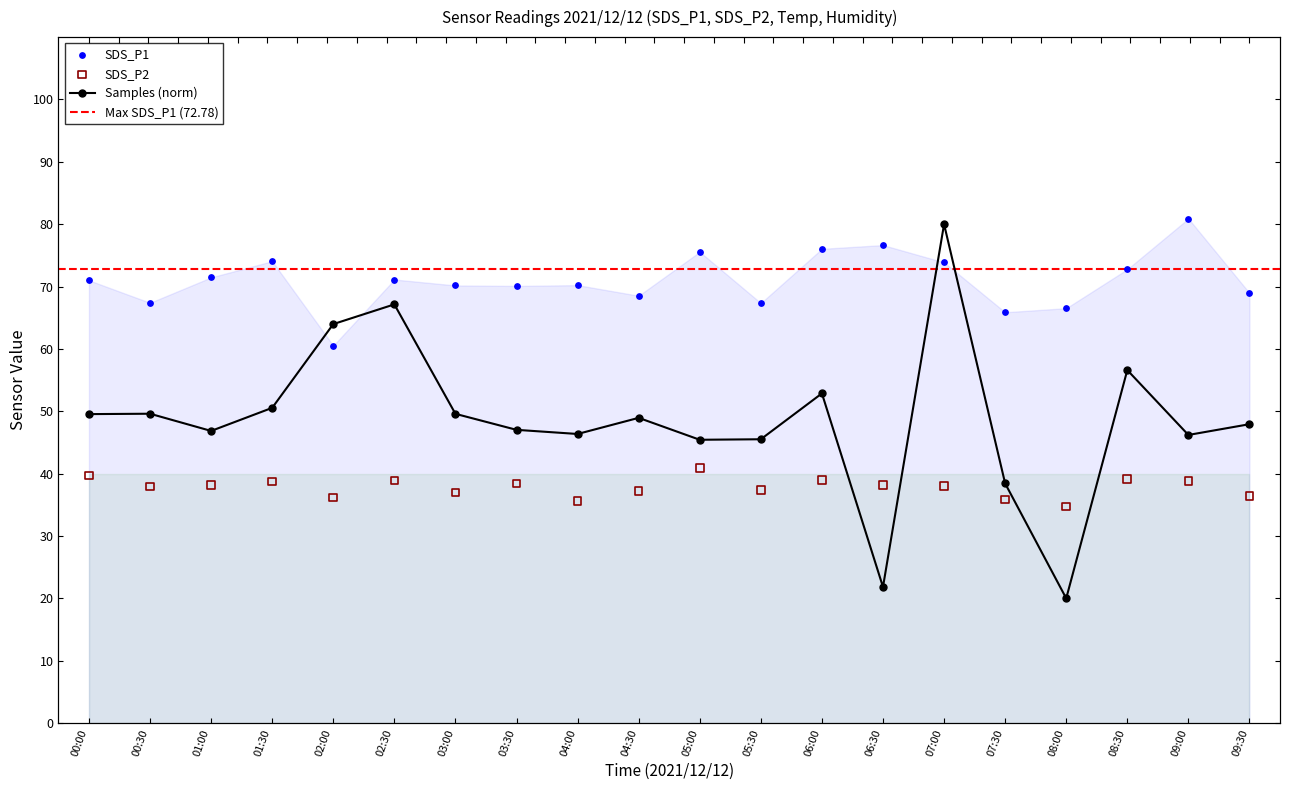

At how many categories does at least one series exceed 47?

20